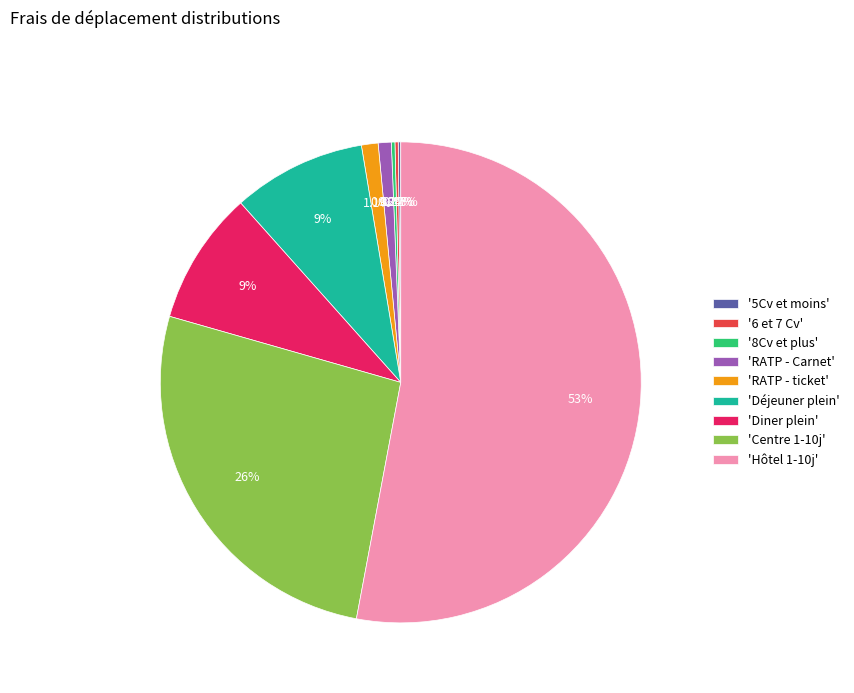

Which has a higher value, 'Centre 1-10j' or 'Diner plein'?

'Centre 1-10j'